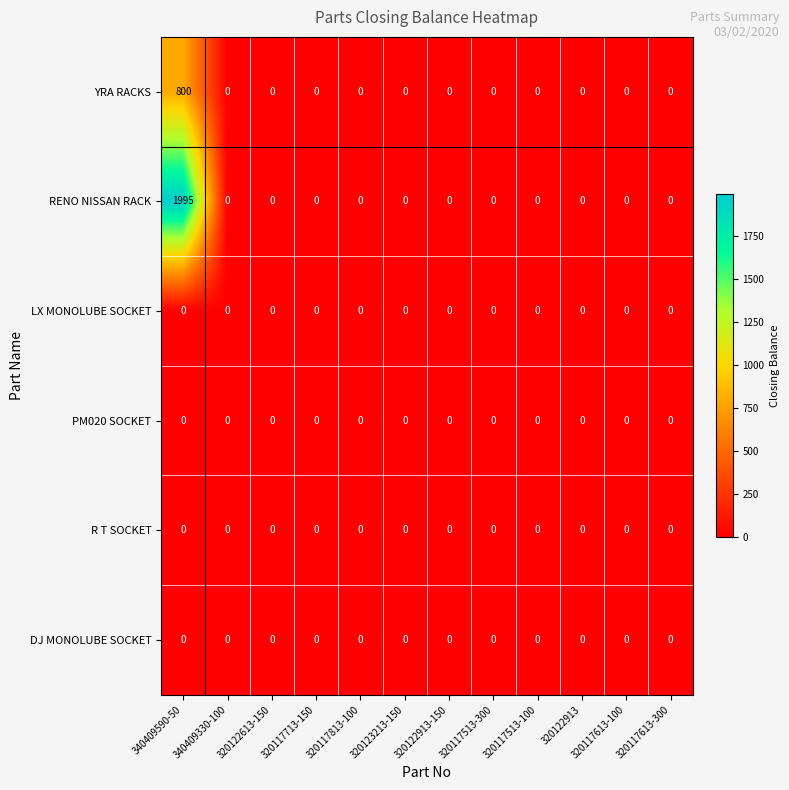

Which series has the widest spread of values?

RENO NISSAN RACK